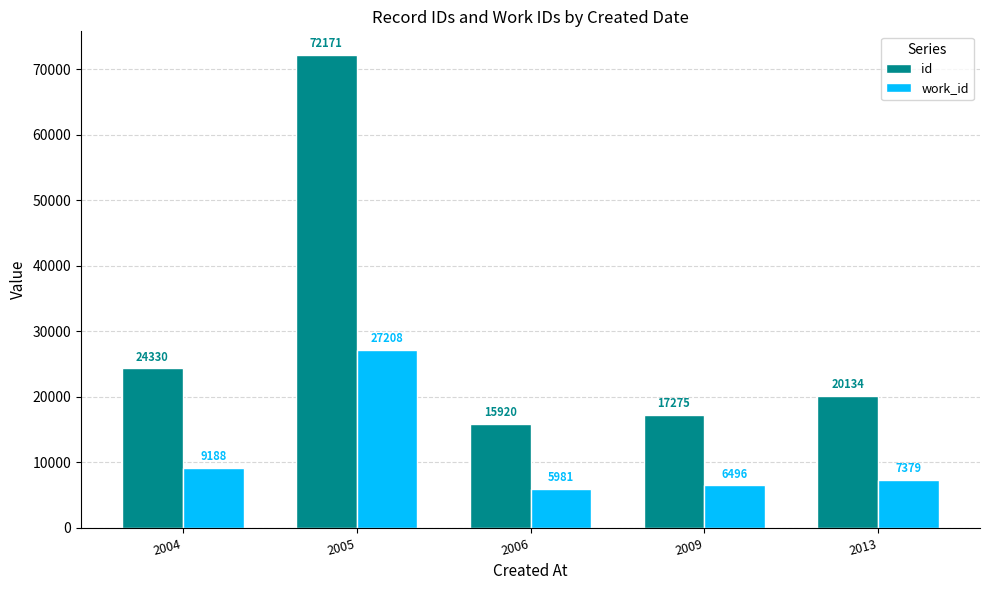

Rank the series by their average value, from highest to lowest.

id, work_id